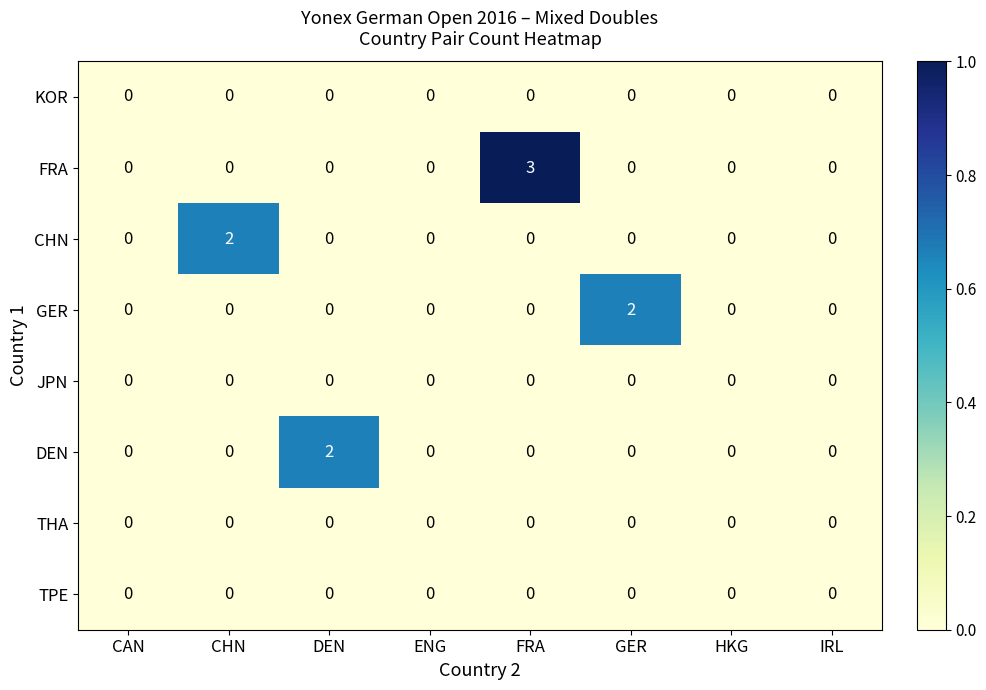

What is the maximum value shown in the chart?

3